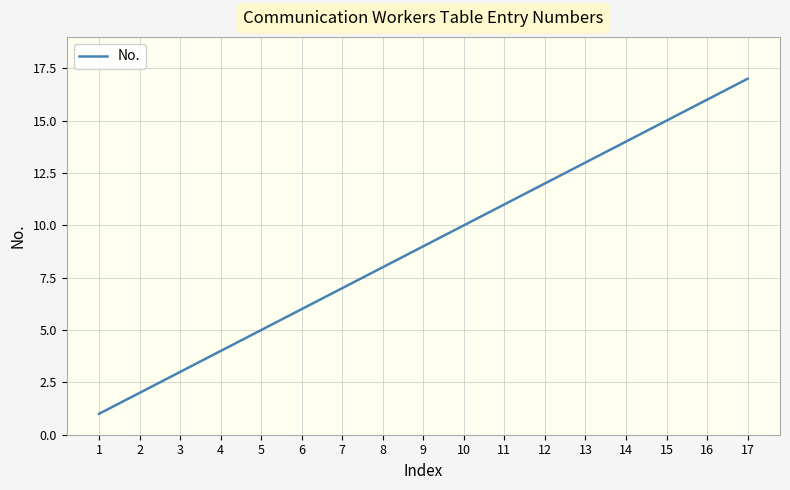

The value at 9 is 9. True or false?

True